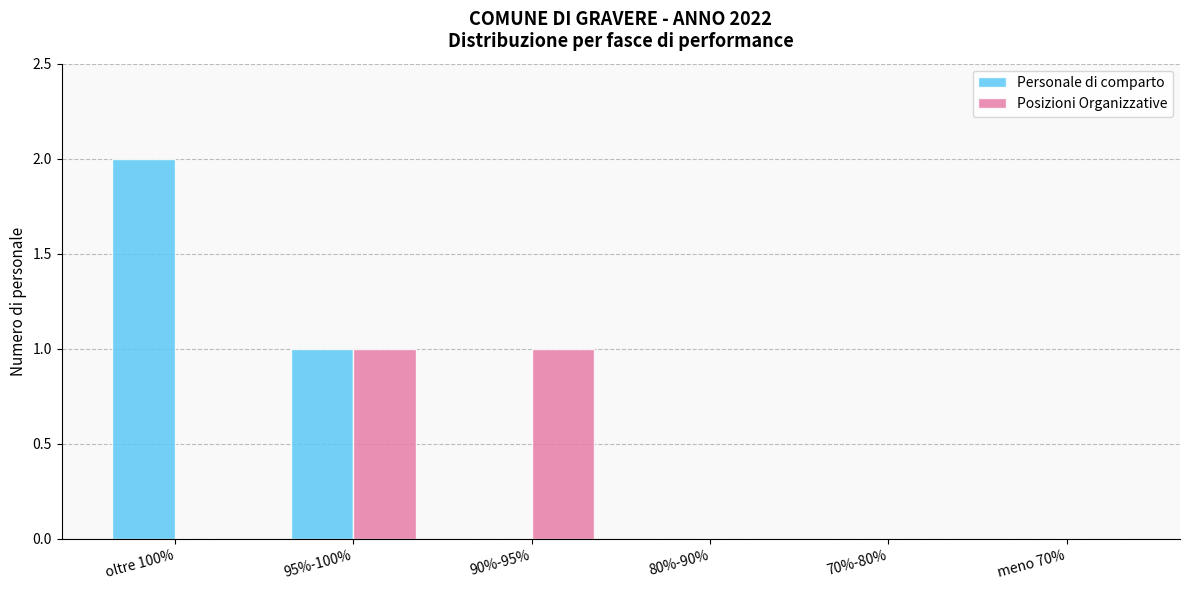

Is it true that Posizioni Organizzative equals 0 at 70%-80%?

True